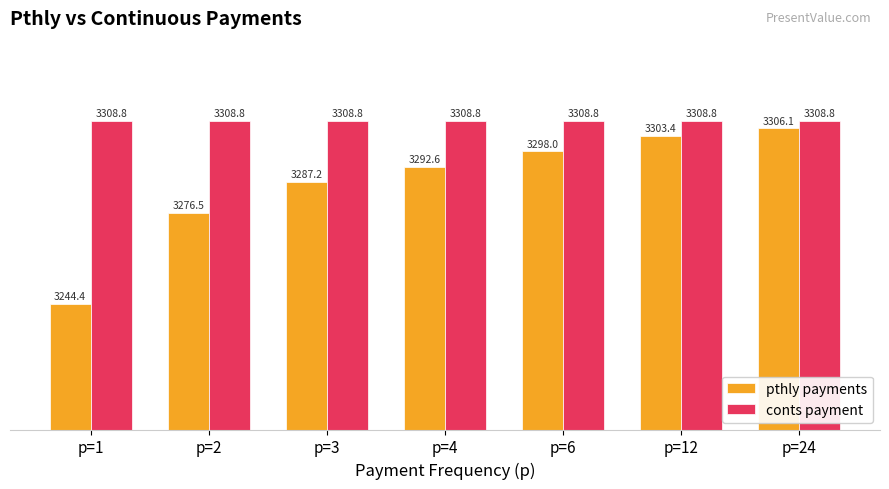

What is the total value across all series at p=4?

6601.4